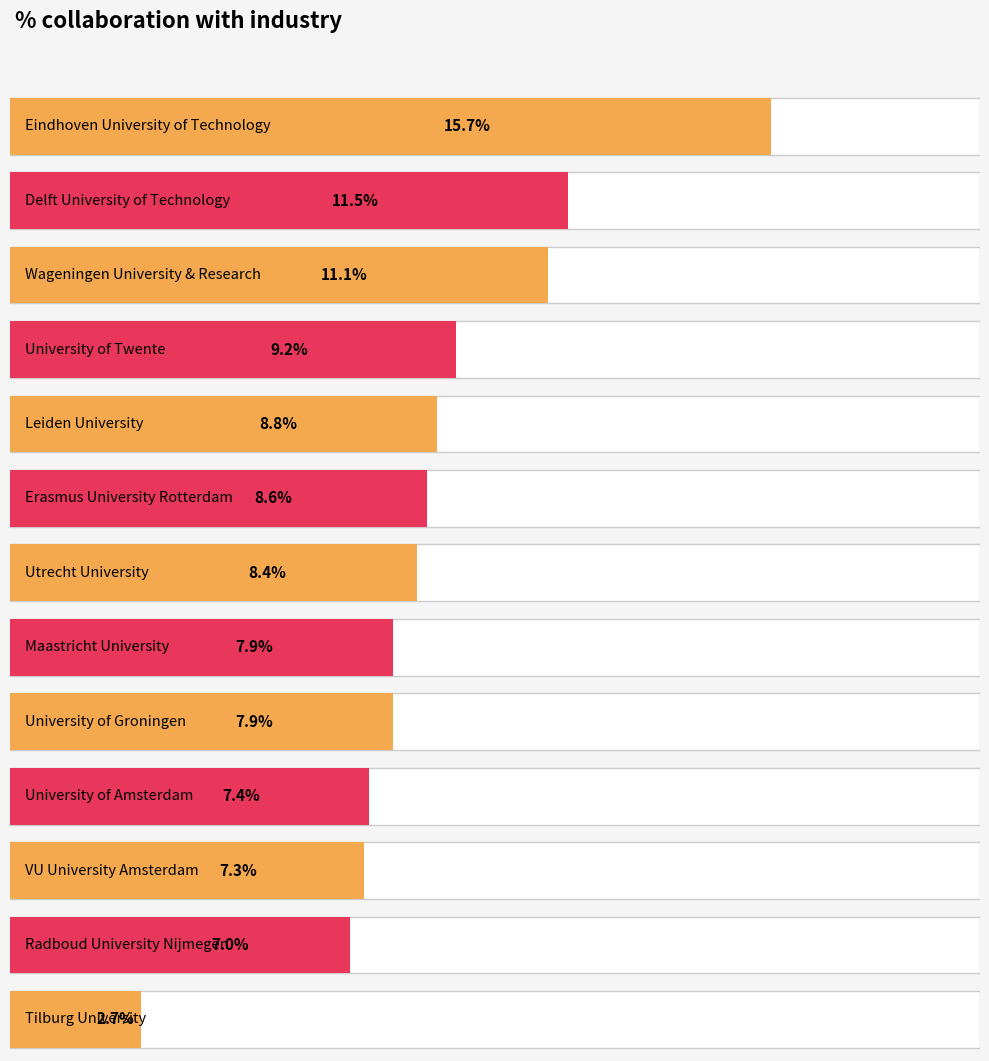

What position from the left is VU University Amsterdam?

11